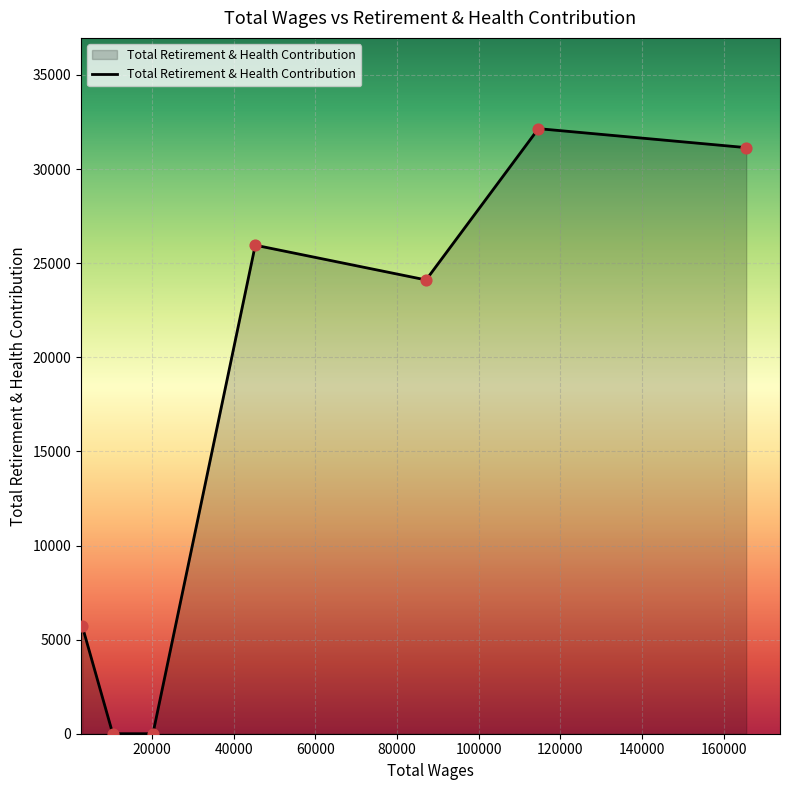

What is the average value?

17012